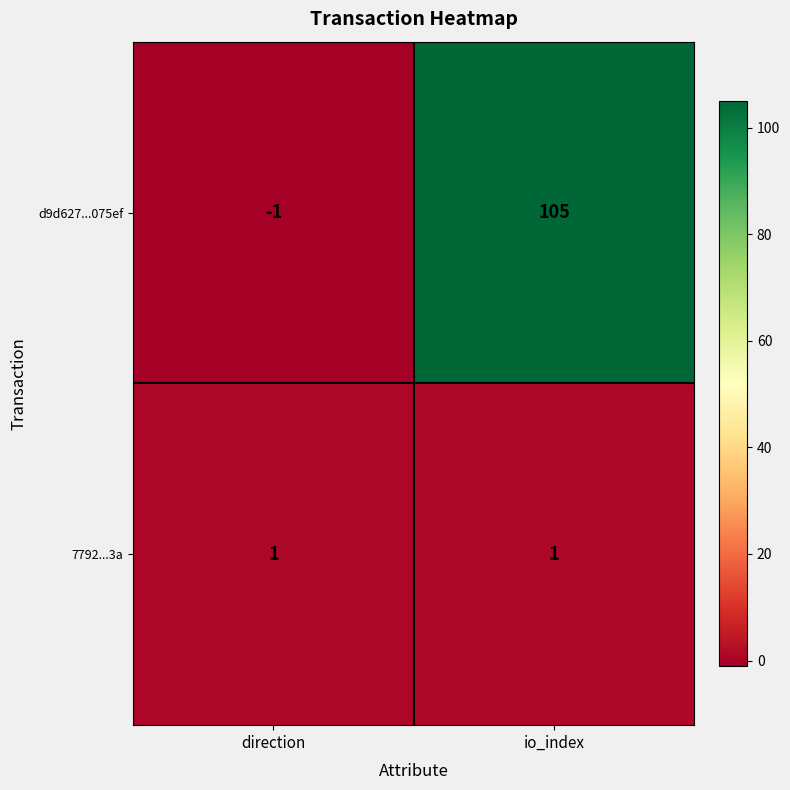

What is the sum of the d9d627...075ef values at direction and io_index?

104